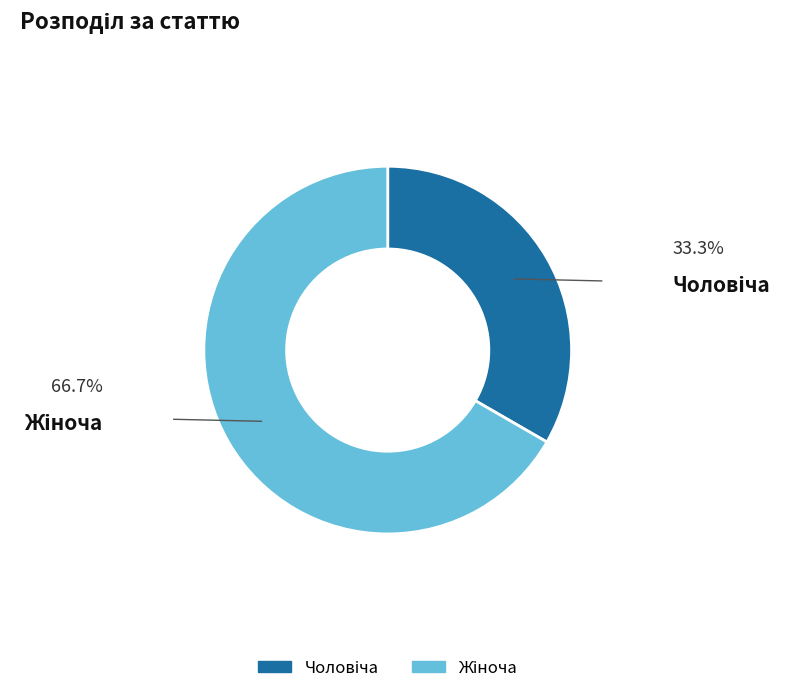

Is there a majority slice in this chart?

Yes